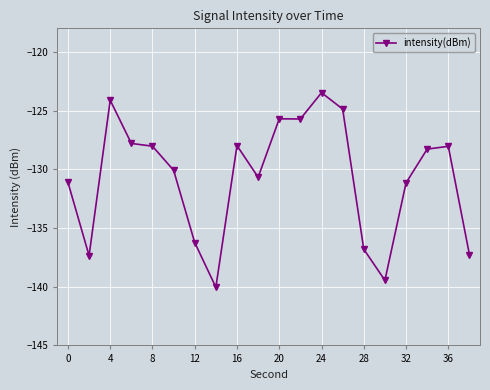

True or false: the data has more than 2 interior local peaks.

True